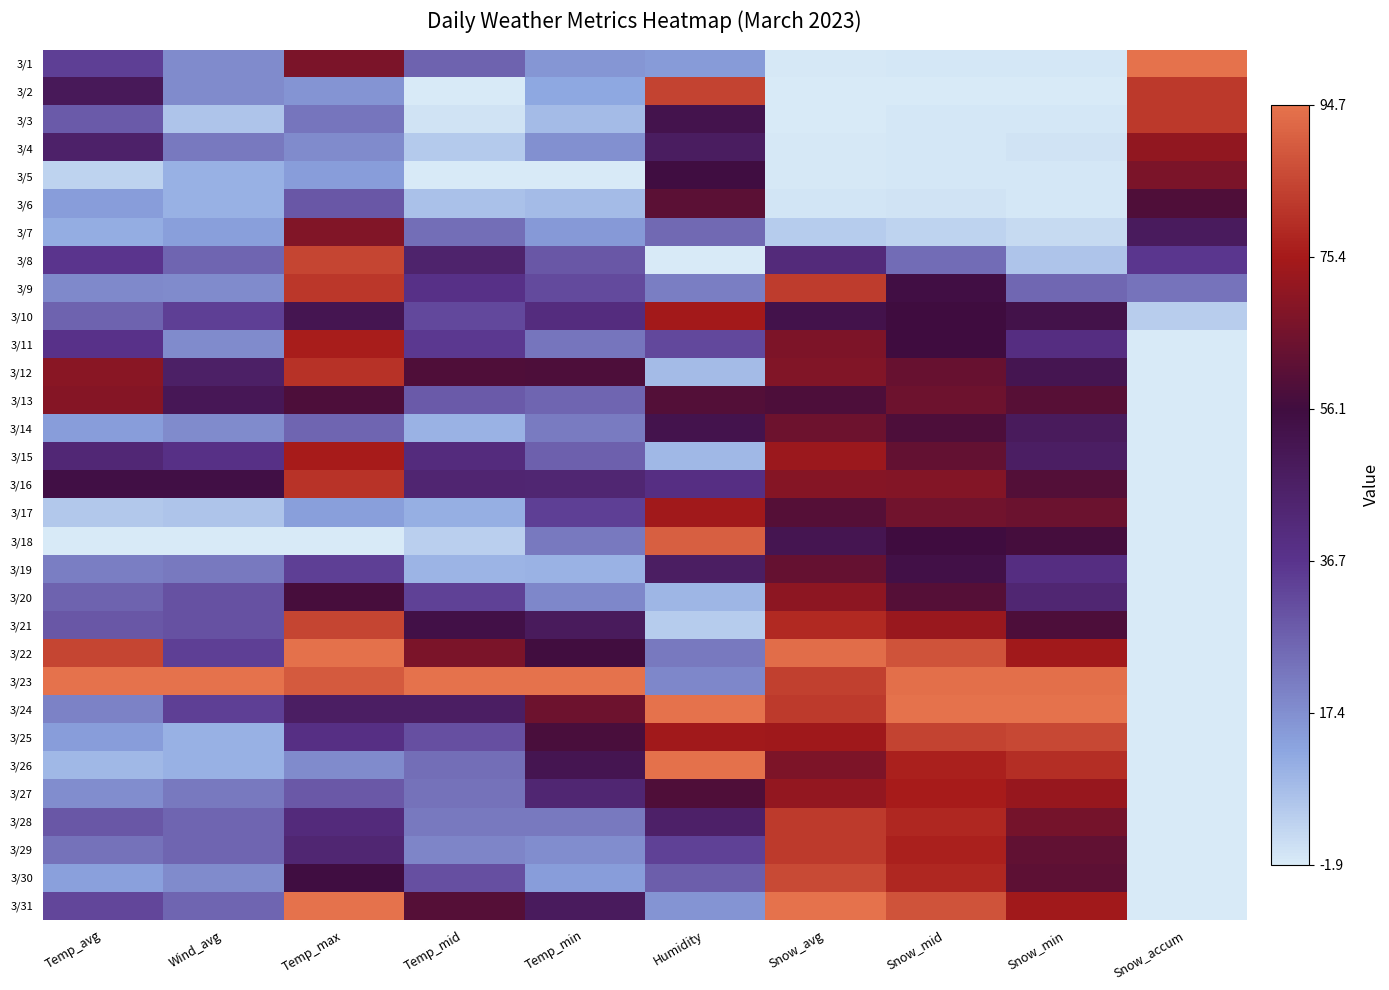

Which label corresponds to the largest value in the chart?

Snow_accum